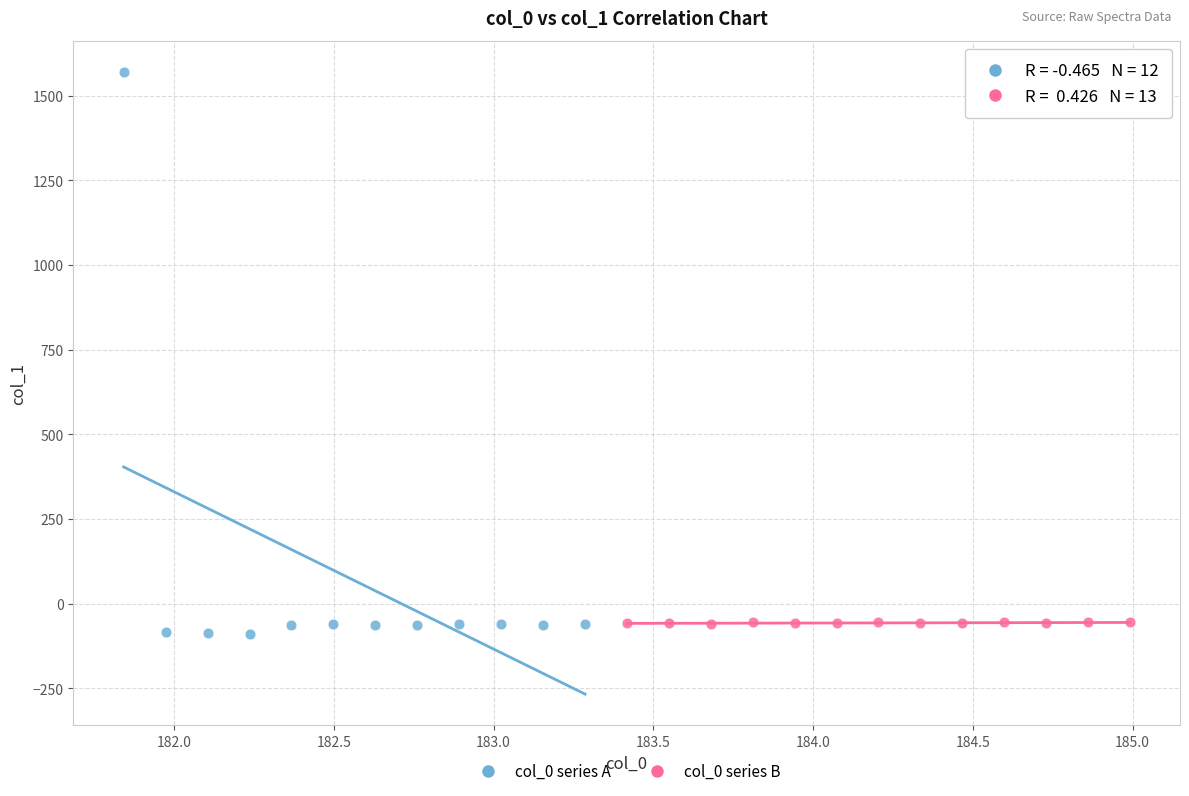

What are all the series names shown in the legend?

col_0 series A, col_0 series B